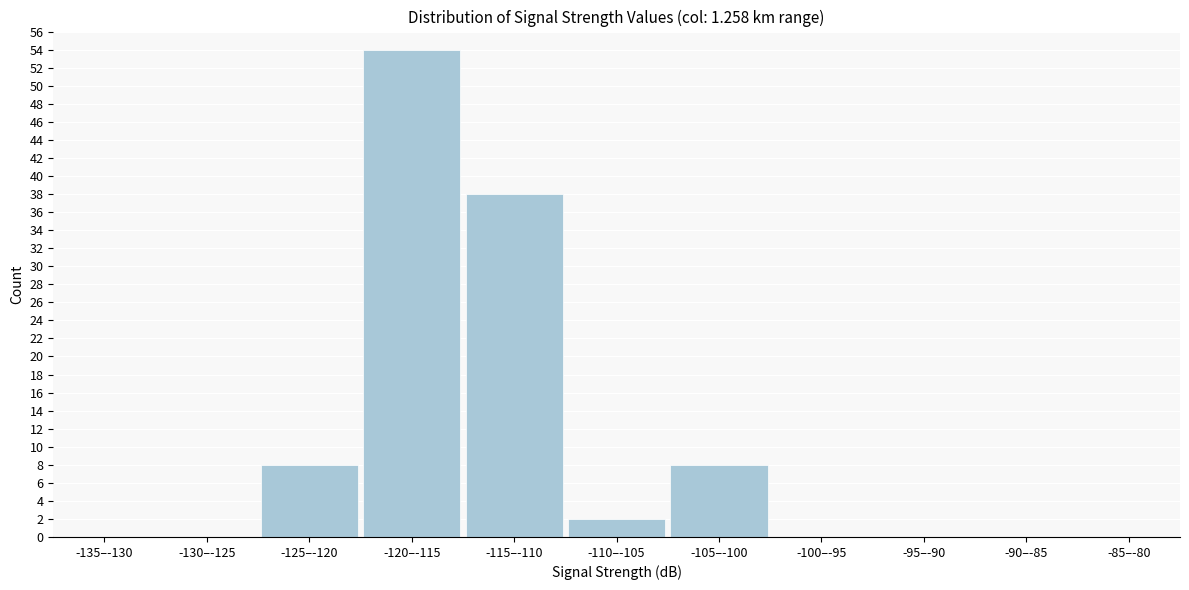

Reading left to right, list all the values displayed in this chart.

-135–-130=0	-130–-125=0	-125–-120=8	-120–-115=54	-115–-110=38	-110–-105=2	-105–-100=8	-100–-95=0	-95–-90=0	-90–-85=0	-85–-80=0